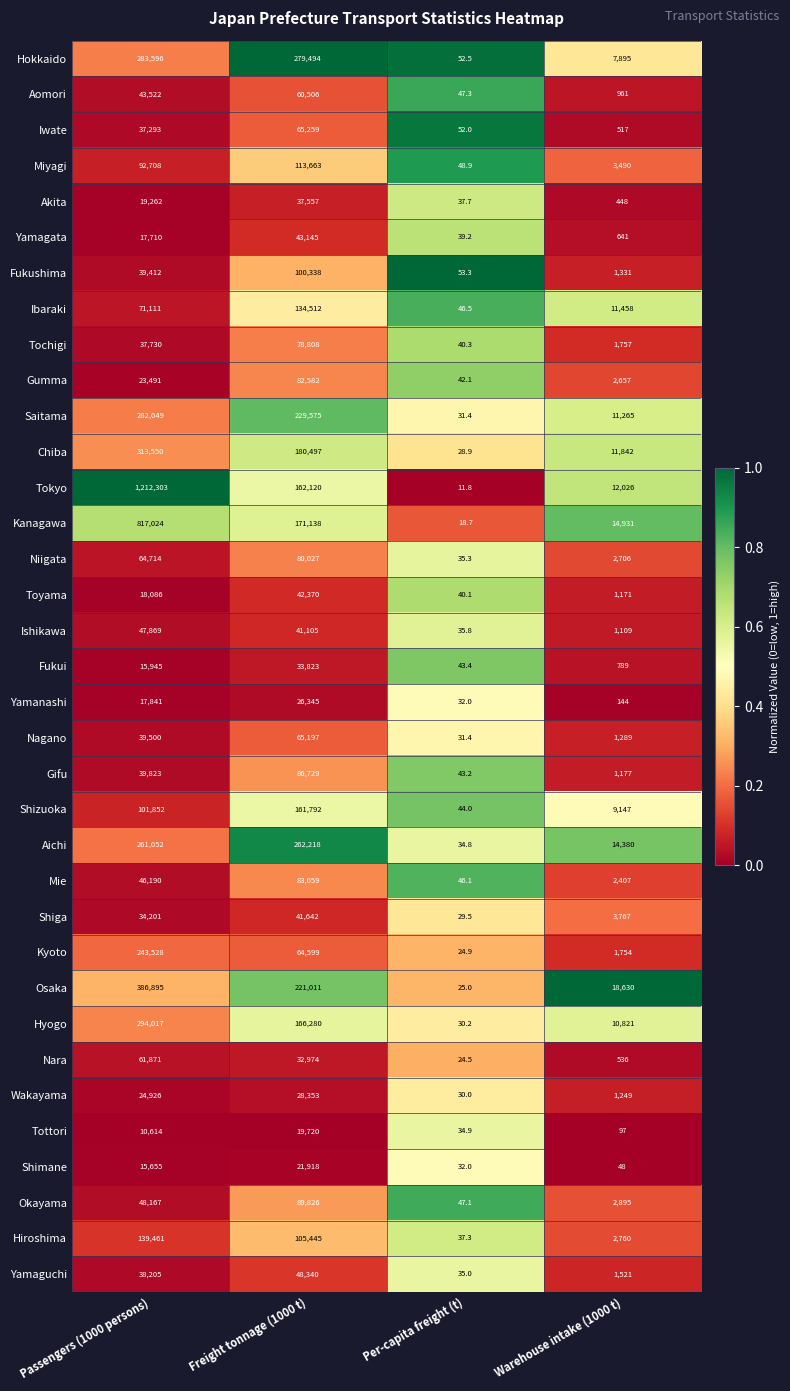

Where is Shimane nearest to the value 10975?

Passengers (1000 persons)